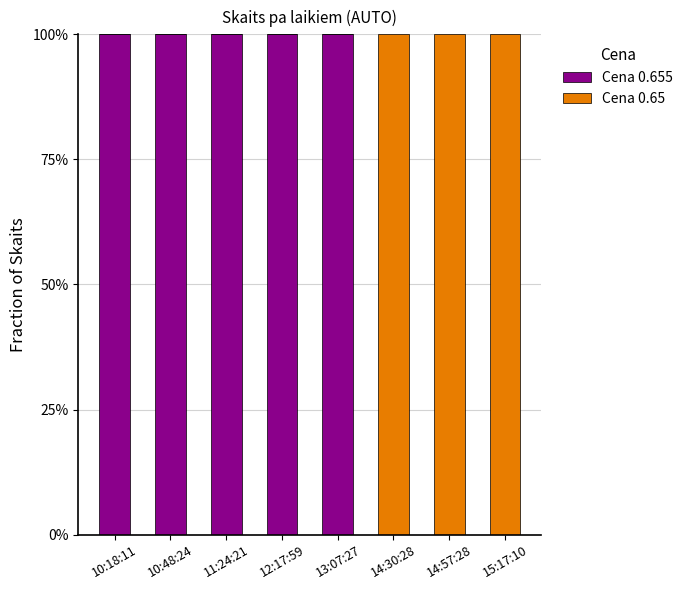

Does the chart contain stacked bars?

Yes